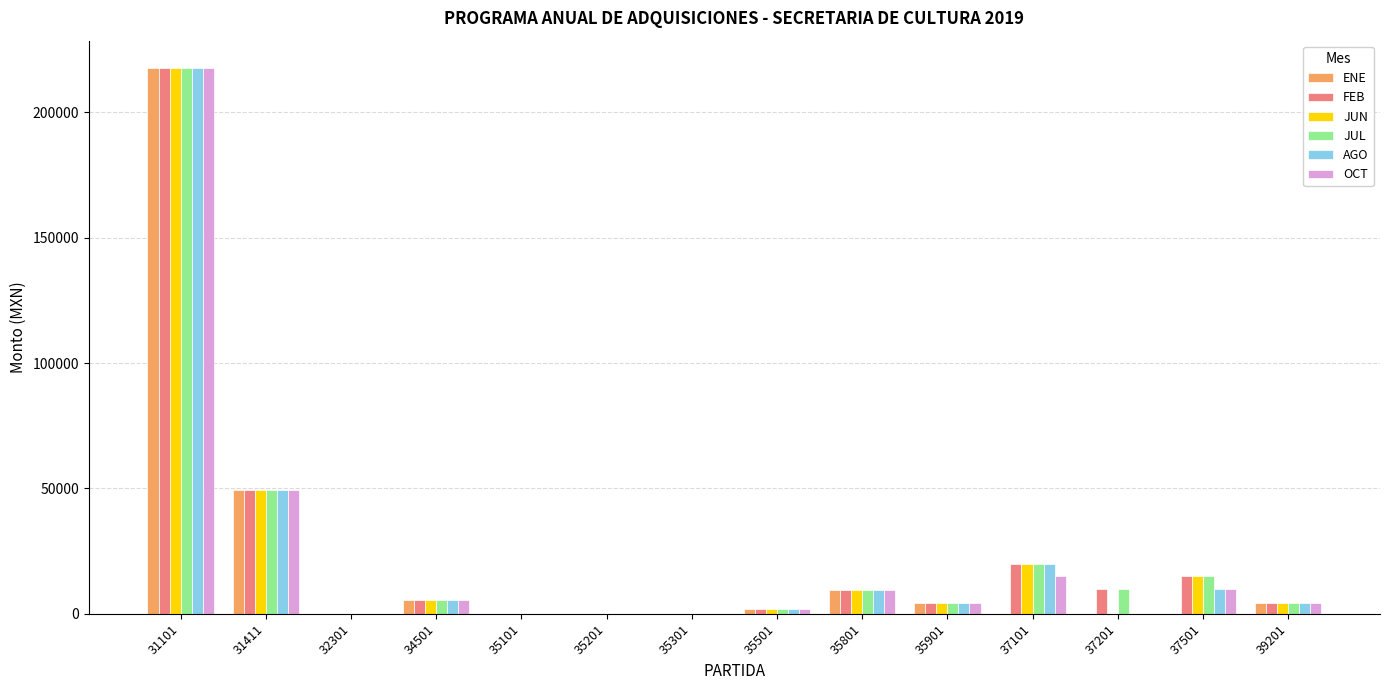

The value of OCT at 37501 is 10000. True or false?

True